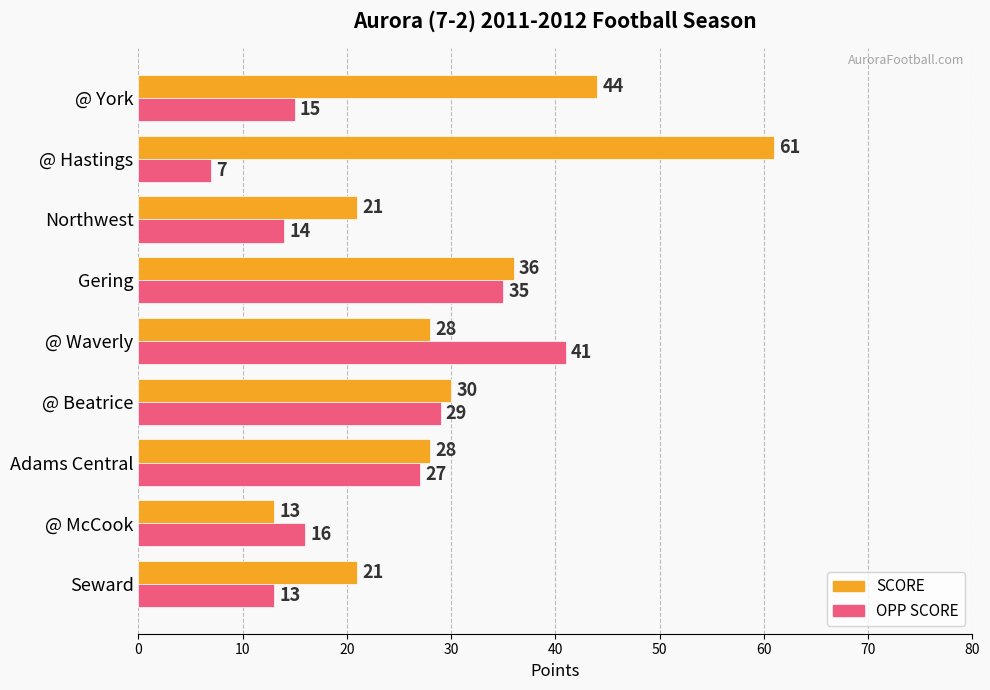

True or false: SCORE has a value of 31 at Northwest.

False